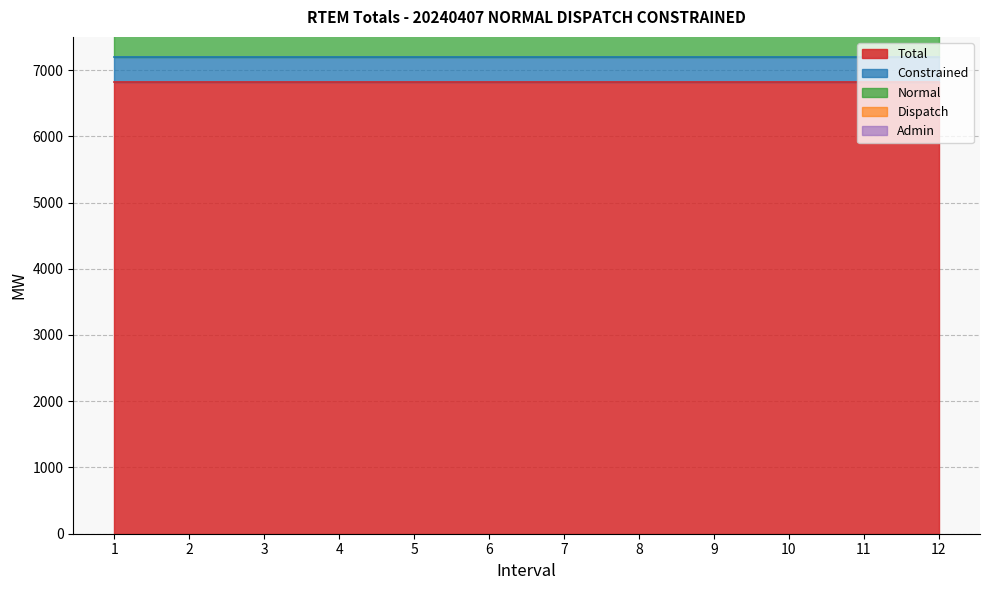

True or false: Total and Dispatch cross at least once.

False